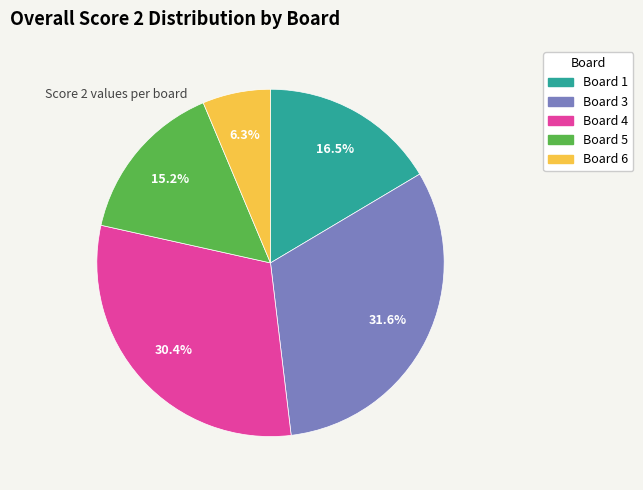

Does any single category account for the majority?

No